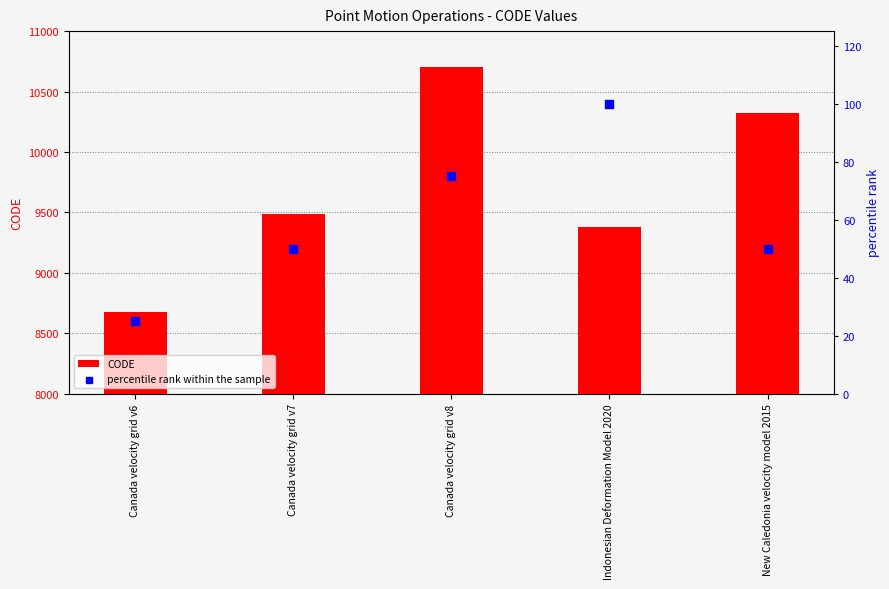

Which series reaches the maximum Y coordinate?

CODE